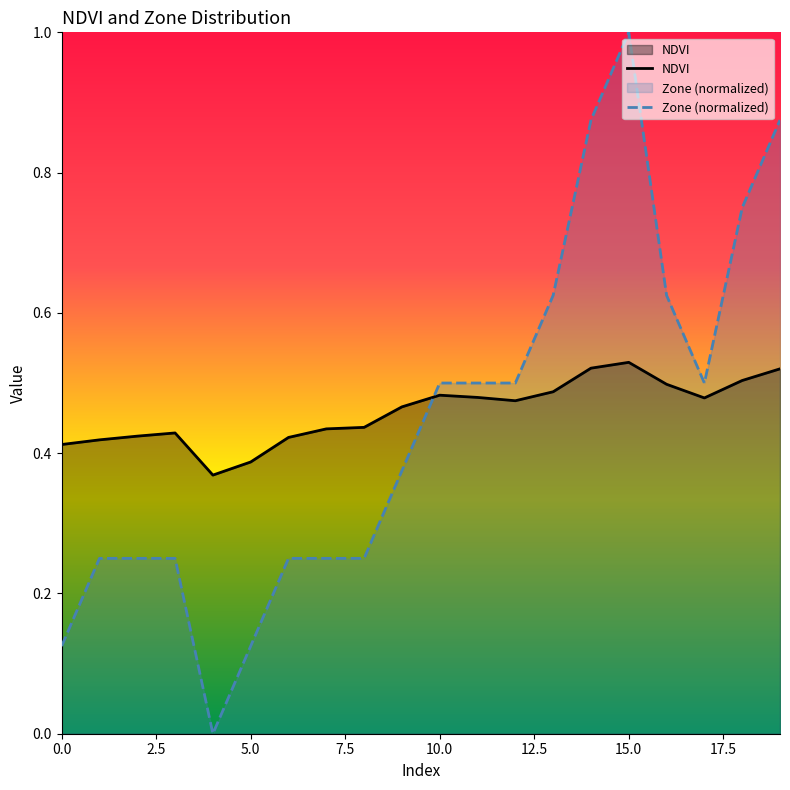

True or false: NDVI and Zone (normalized) cross at least once.

True